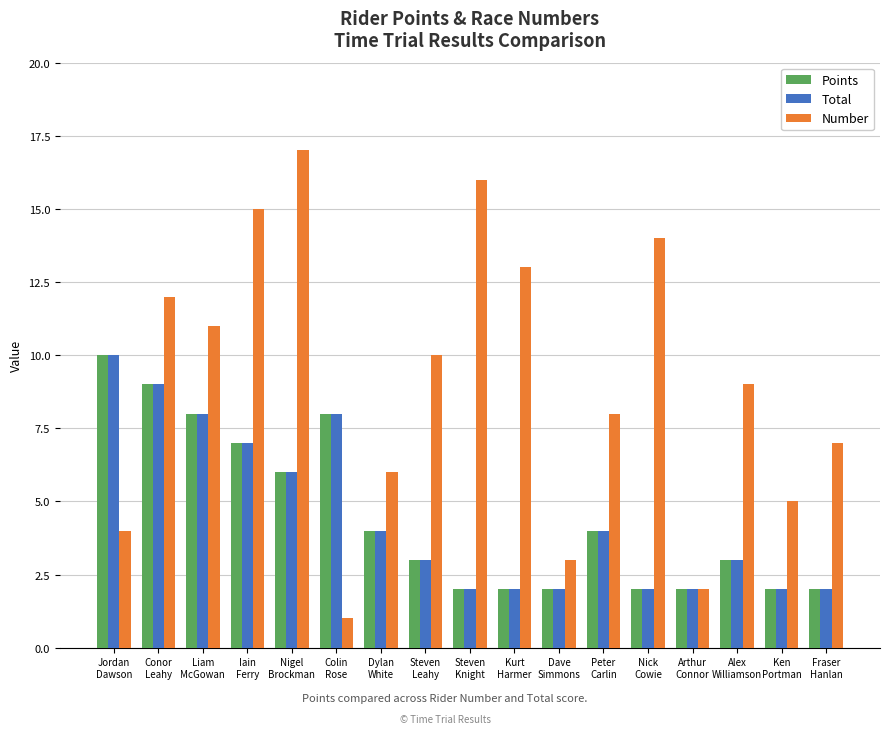

Is the value of Total at Jordan
Dawson greater than the value of Points at Nigel
Brockman?

Yes